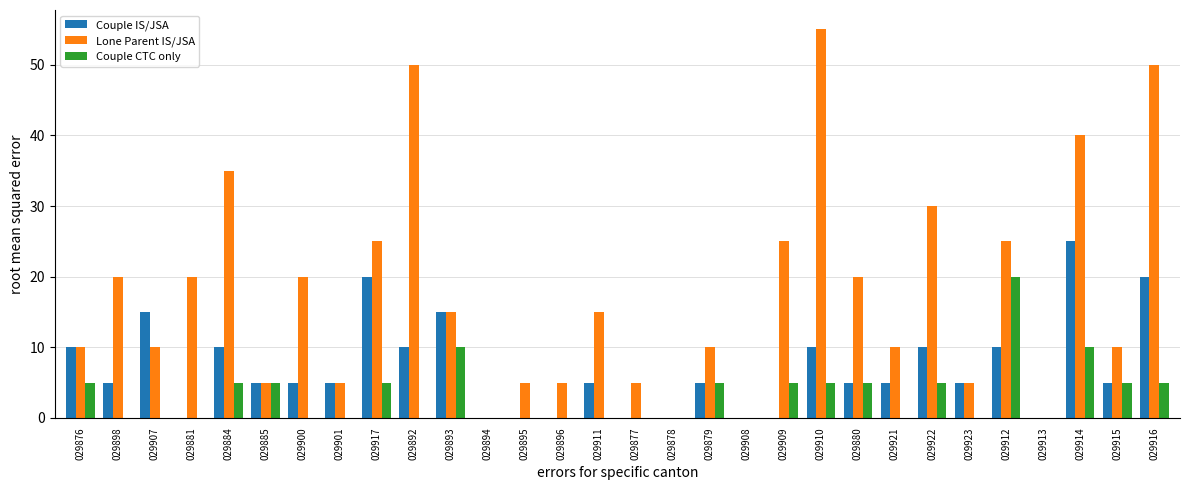

How many data points does each series have?

30